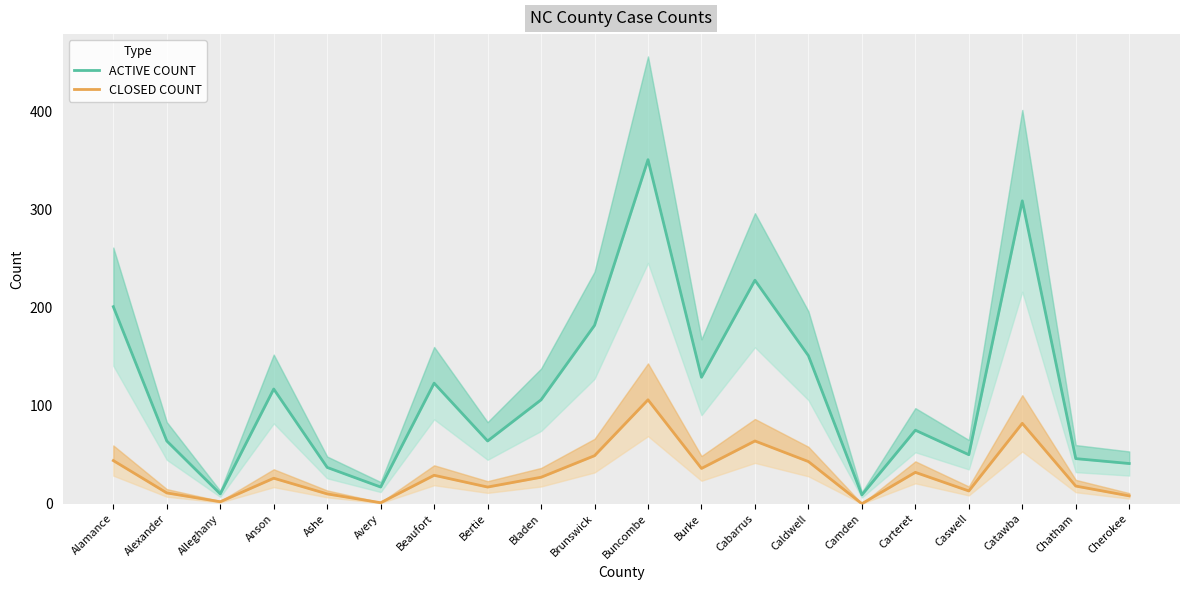

What value does the CLOSED COUNT series have at Alamance?

44